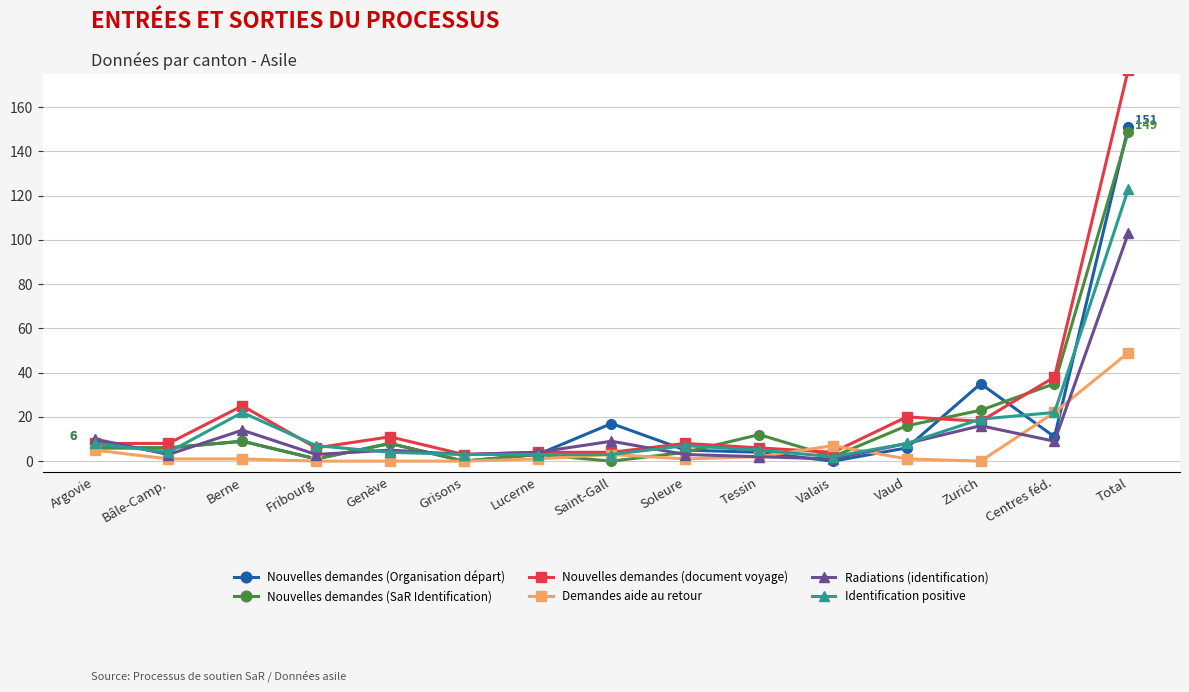

What is the maximum value shown in the chart?

177